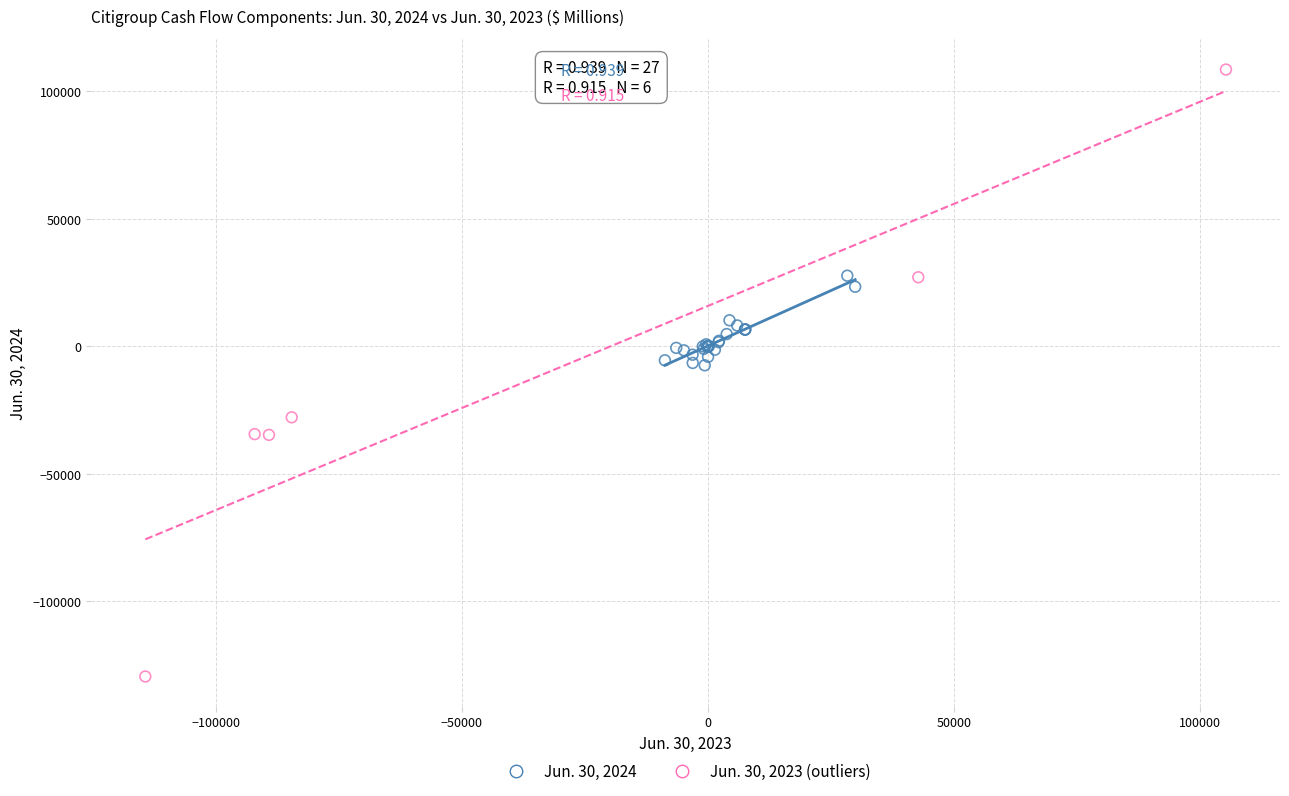

Which series contains the highest Y value?

Jun. 30, 2023 (outliers)